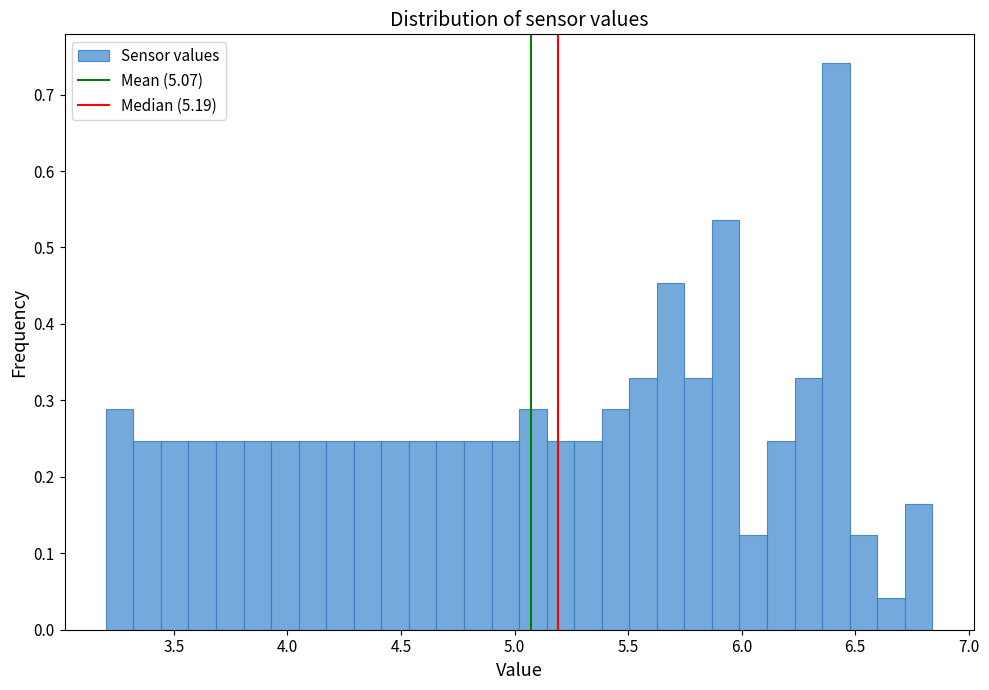

Around what value on the x-axis is the tallest bar? Give the approximate position of its centre, as read against the axis.

6.40